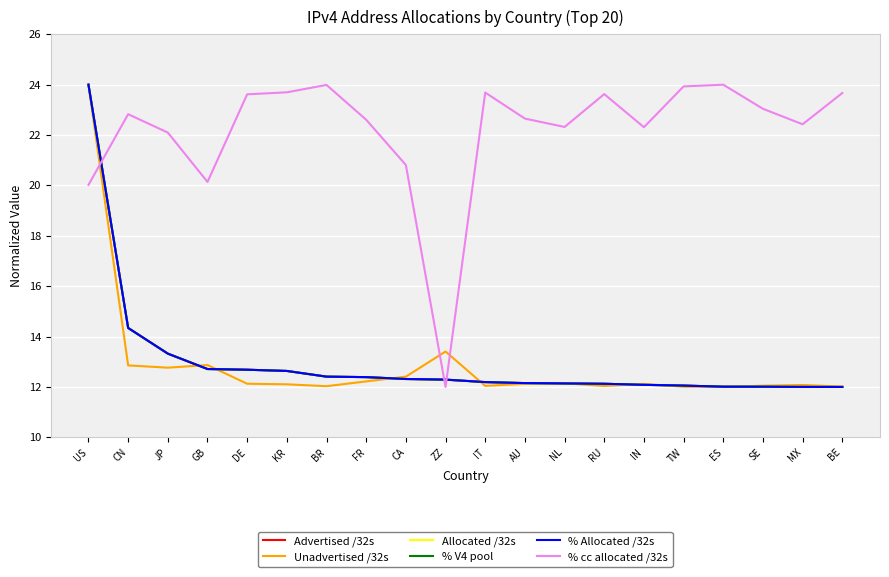

What is the value of the % cc allocated /32s point at the 20th from the left?

23.7